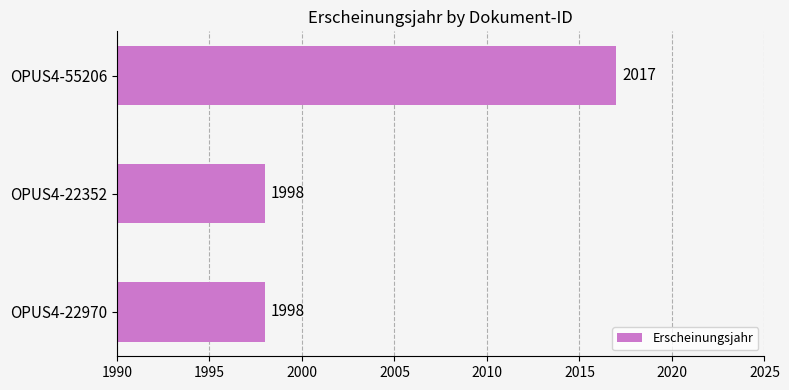

True or false: the data shows 493 at OPUS4-55206.

False